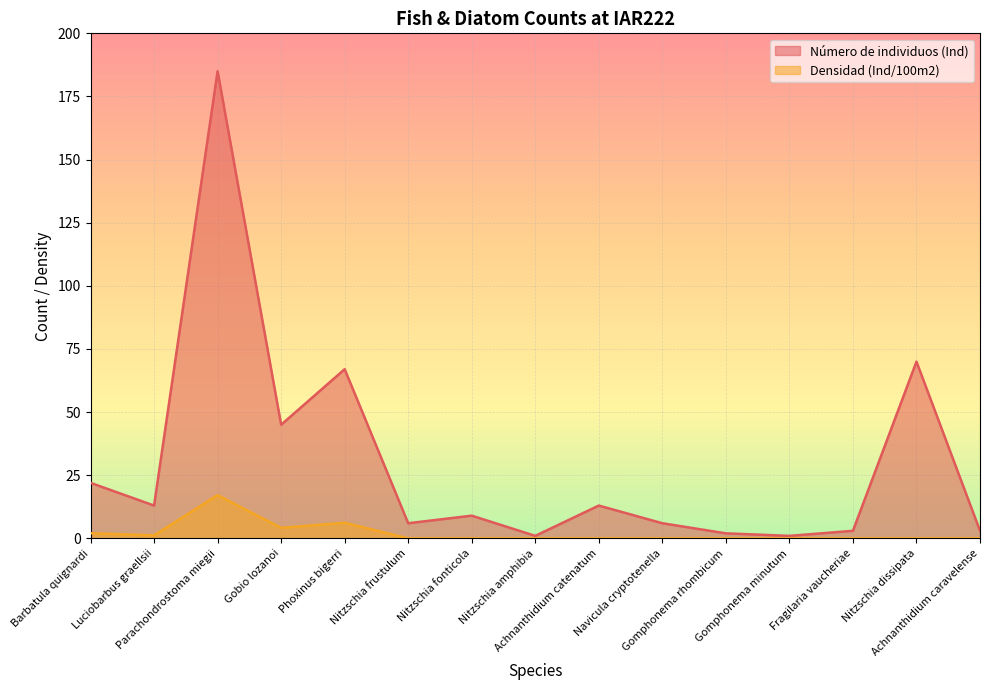

Which category has the lowest value in the Densidad (Ind/100m2) series?

Nitzschia frustulum